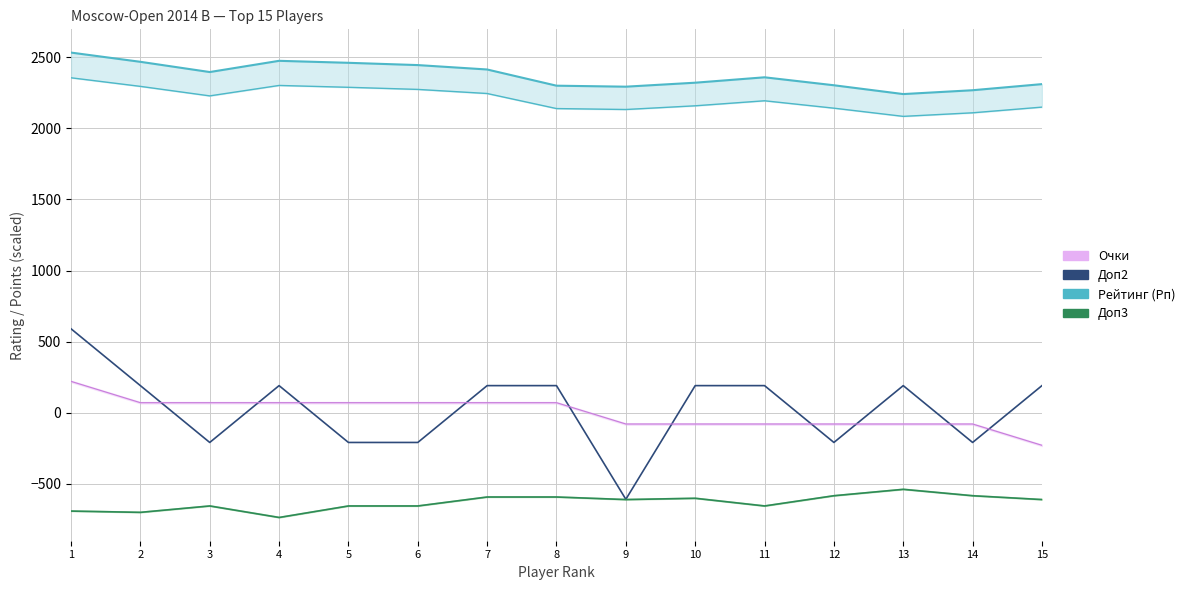

True or false: Очки (scaled) and Доп3 (neg scaled) intersect in this chart.

False